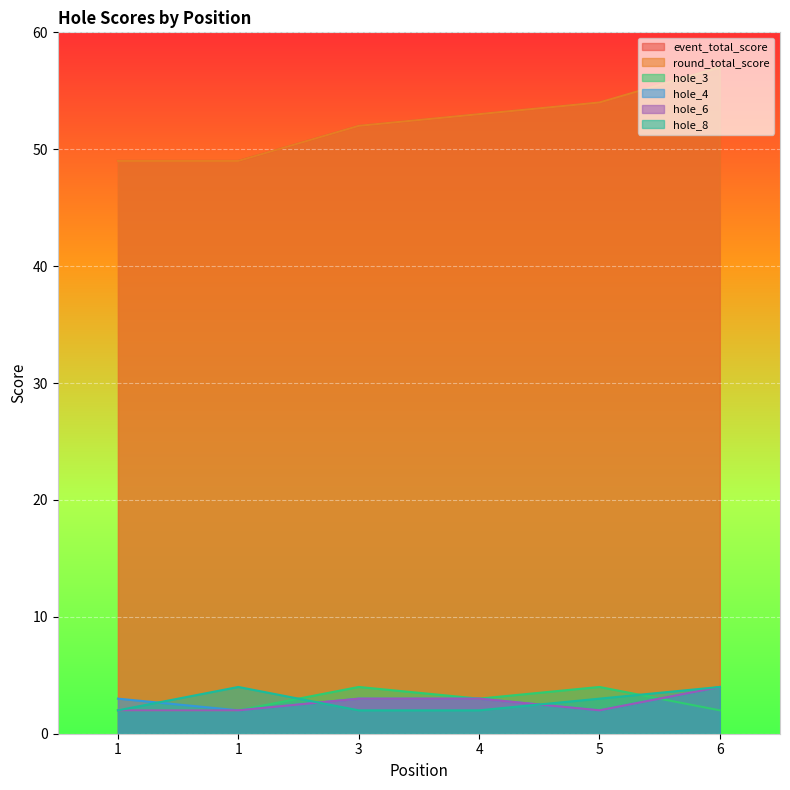

The value of hole_6 at 4 is 5. True or false?

False